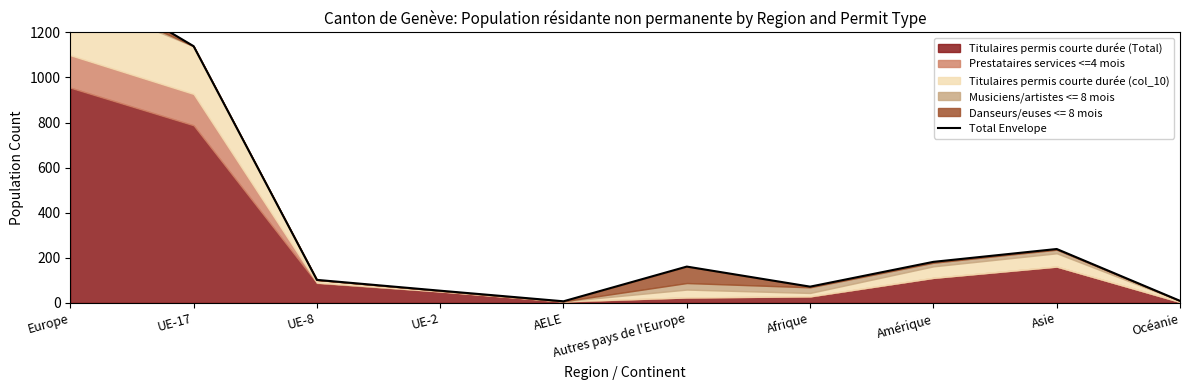

Which has a higher value, UE-2 or Amérique?

Amérique